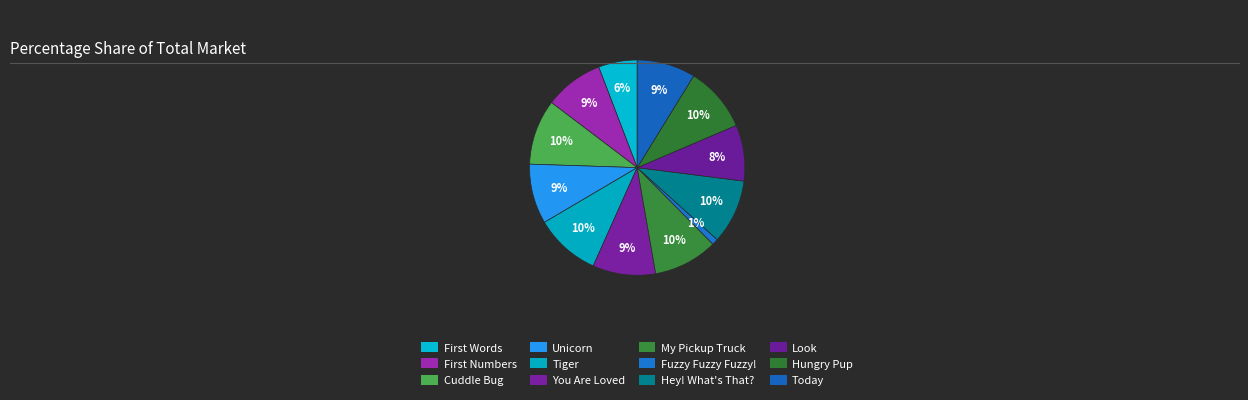

Combined, what portion of the pie is Hungry Pup and Look?

18.2%